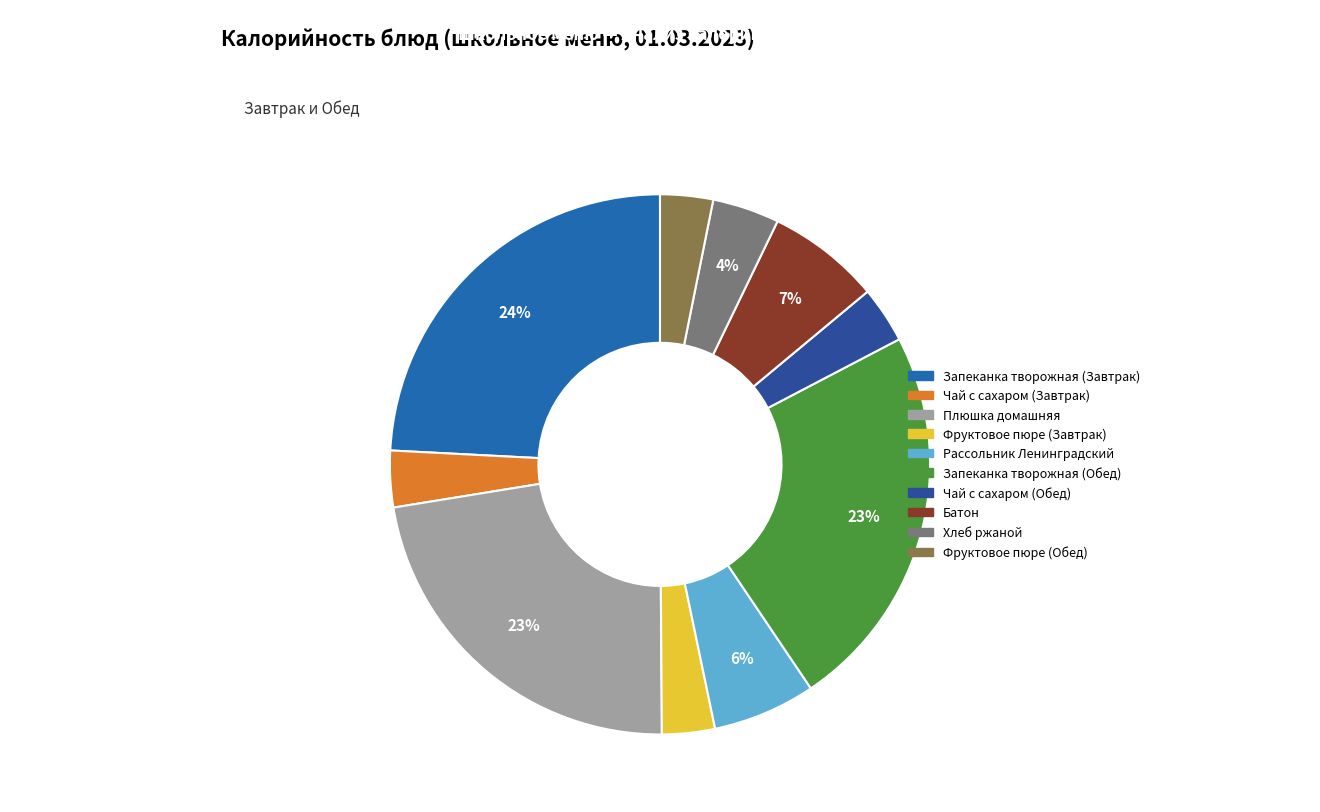

Between Запеканка творожная (Обед) and Фруктовое пюре (Завтрак), which is larger?

Запеканка творожная (Обед)